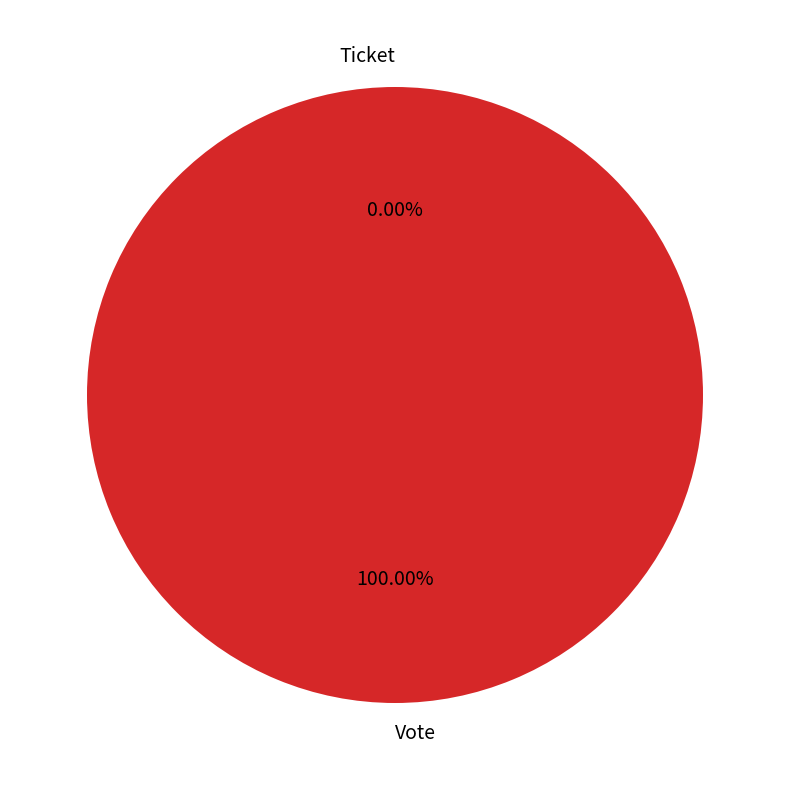

Rank the categories by value from lowest to highest.

Ticket, Vote